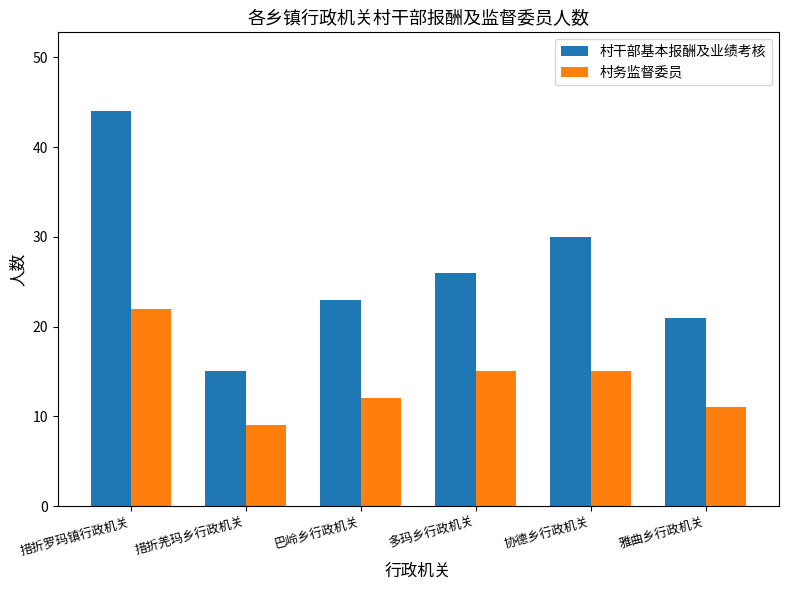

Which series changed the most between 措折罗玛镇行政机关 and 巴岭乡行政机关?

村干部基本报酬及业绩考核